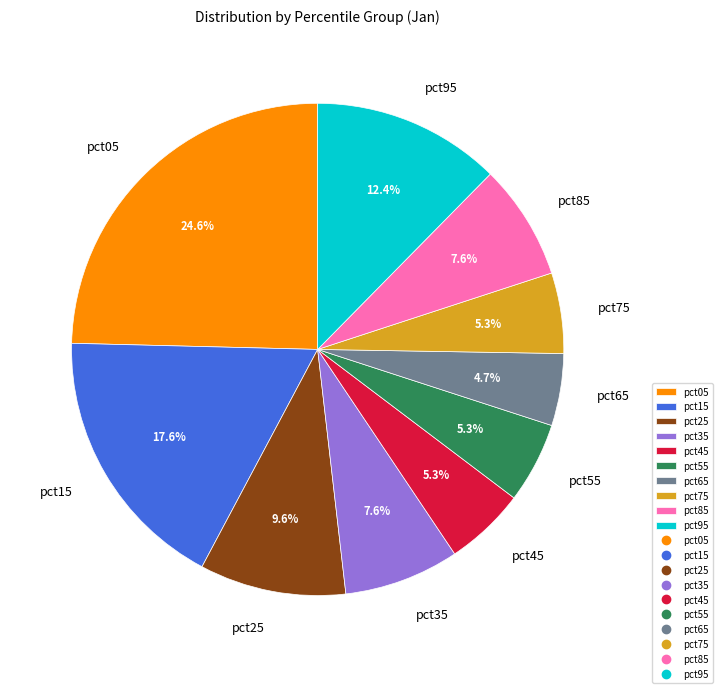

To the nearest percent, what is the average slice percentage?

10%